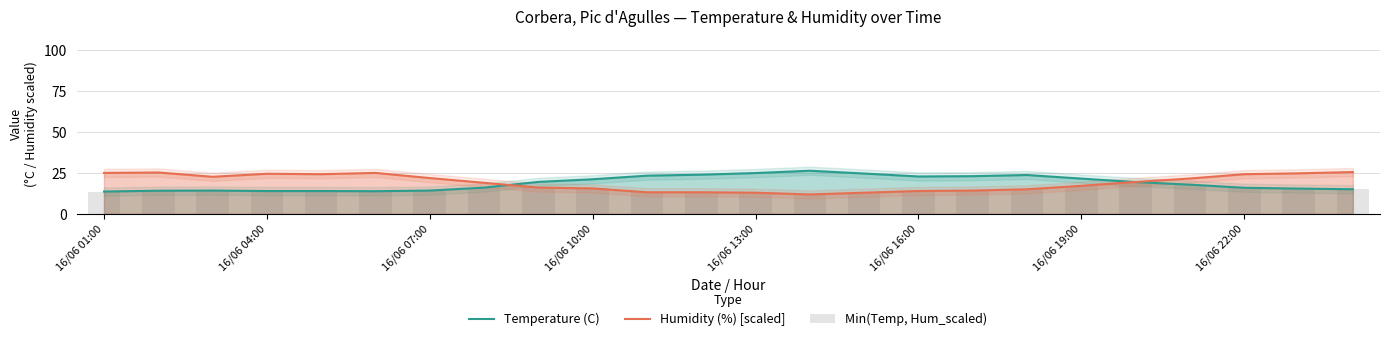

Which category has the highest value in the Min(Temp, Hum_scaled) series?

19